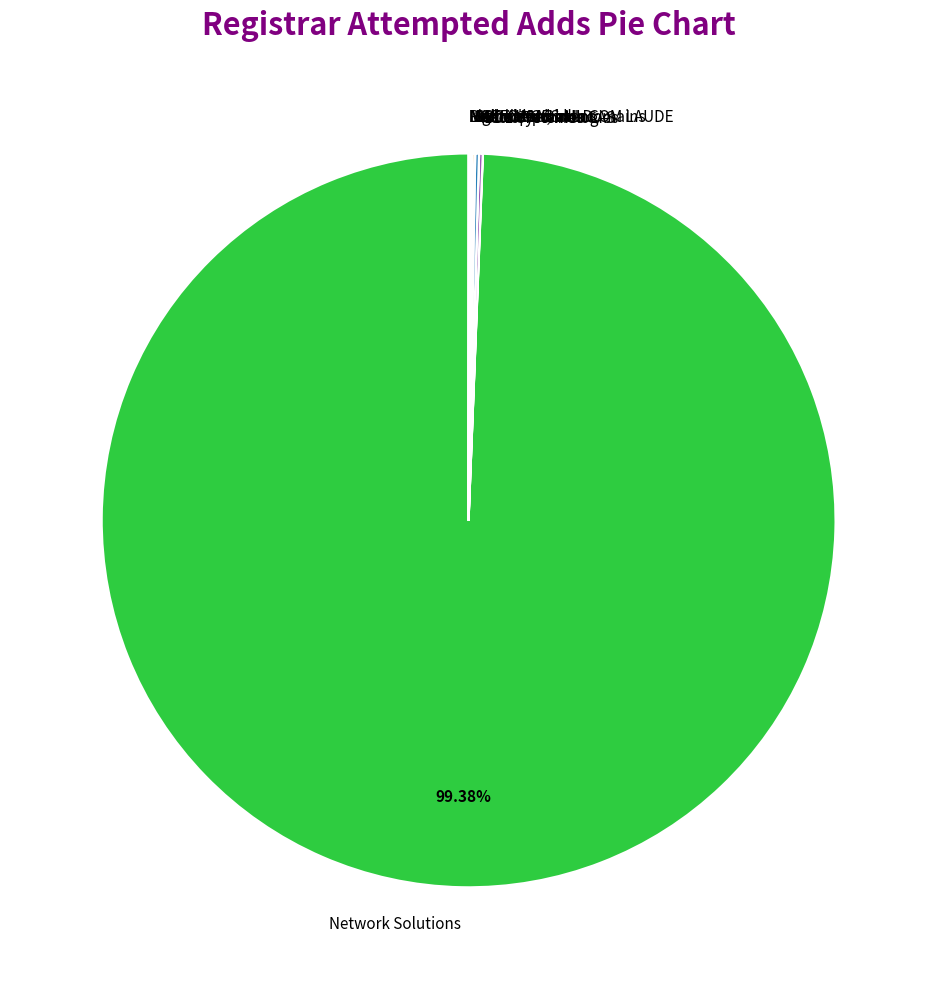

Does Network Solutions account for over 50% of the chart?

Yes